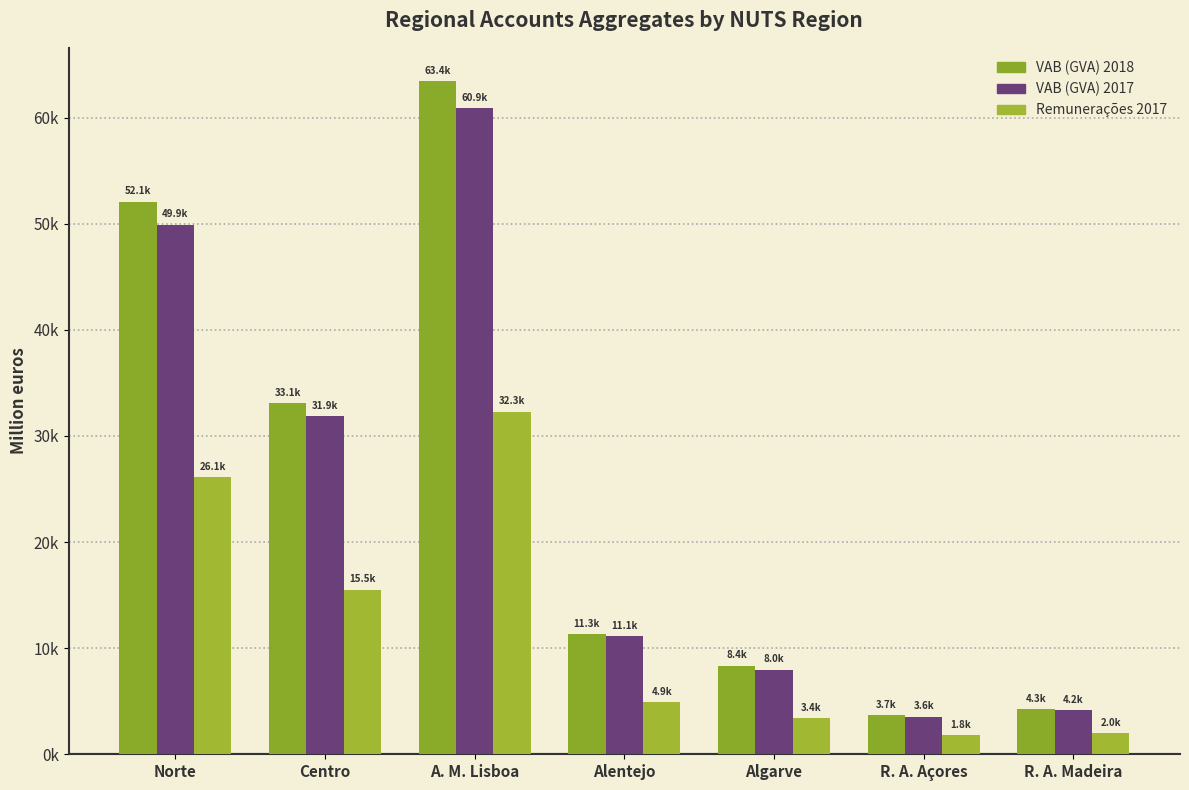

Are the bars grouped side by side (vs. stacked)?

Yes